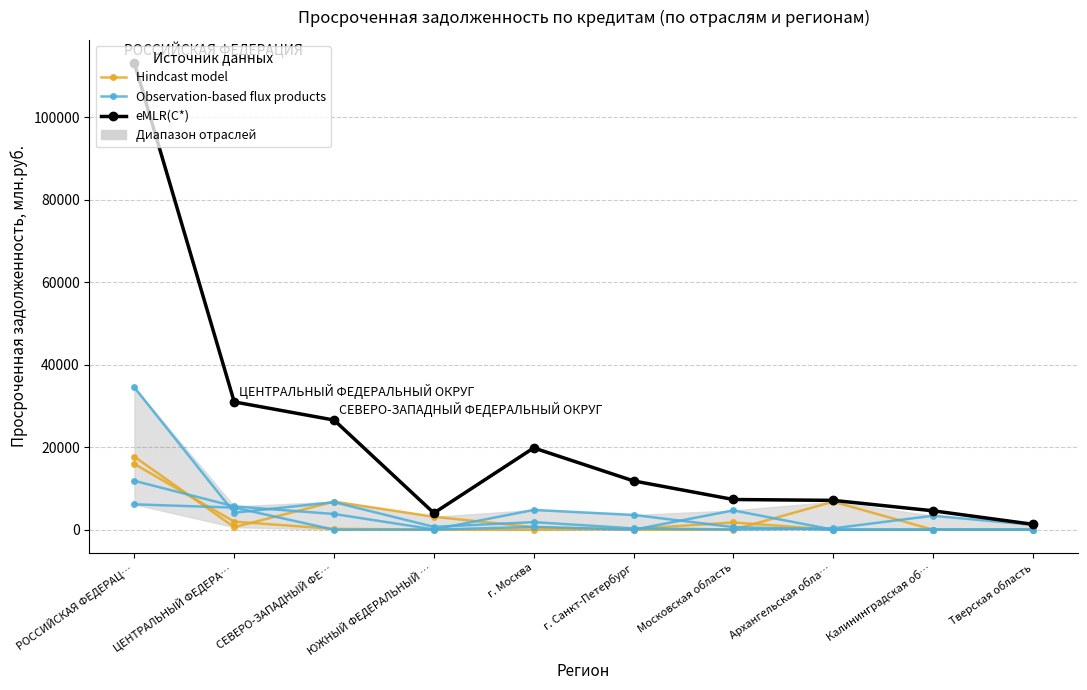

How many lines are shown in the chart?

3